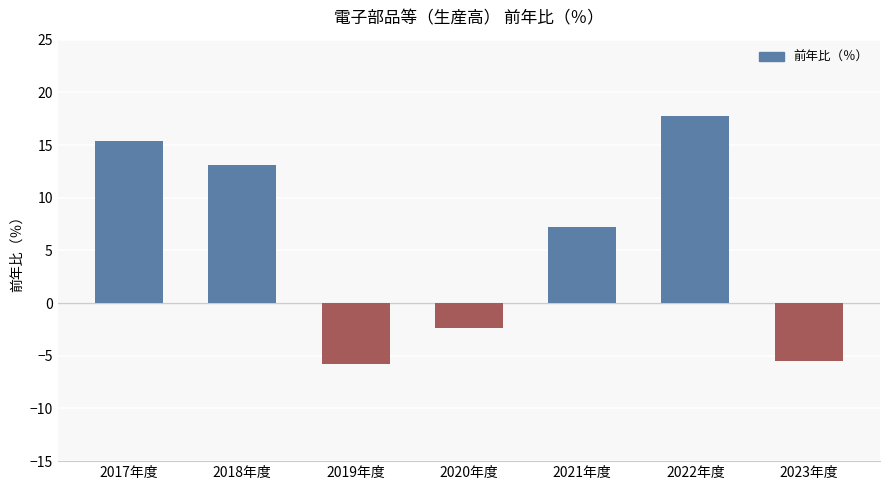

Reading right to left, transcribe all the data shown in this chart.

-5.5	17.8	7.2	-2.4	-5.8	13.1	15.4